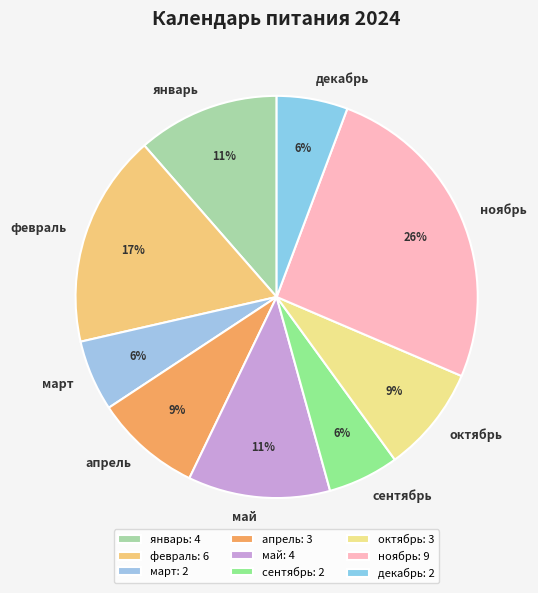

What is the largest slice in the pie chart?

ноябрь